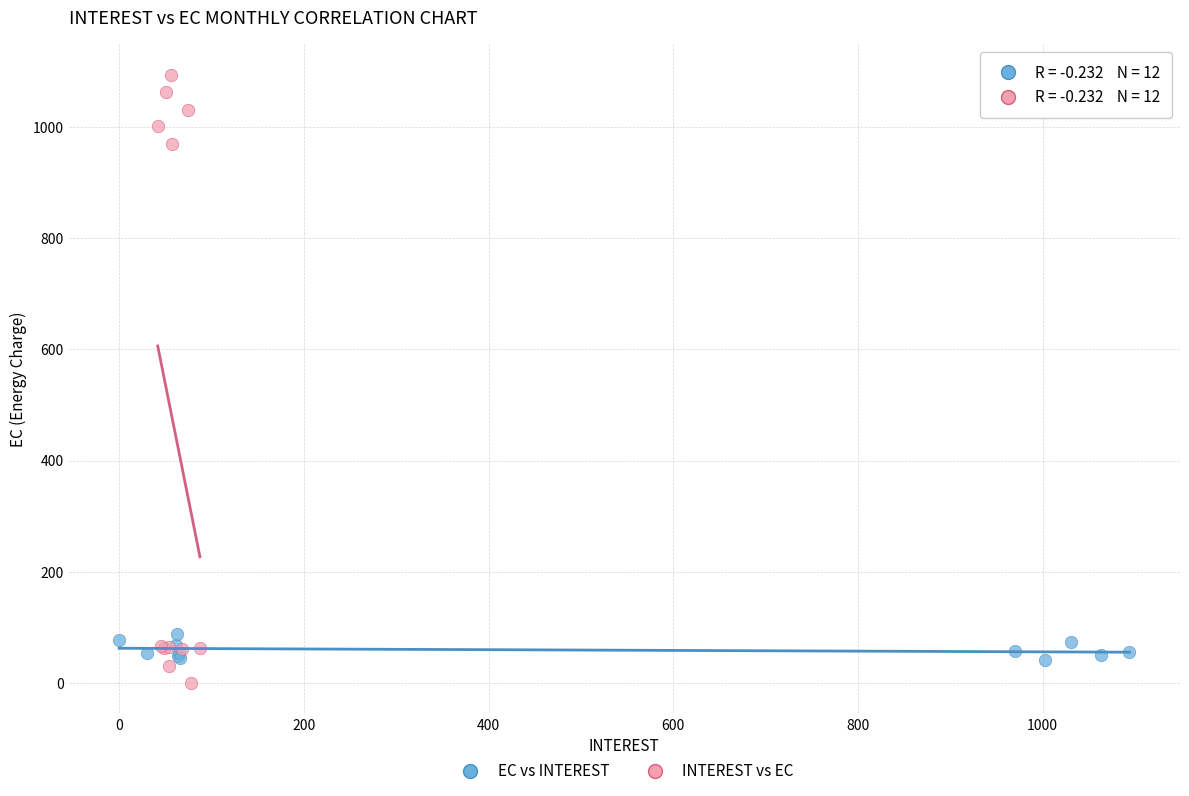

Which series has the largest Y range (max minus min)?

INTEREST vs EC